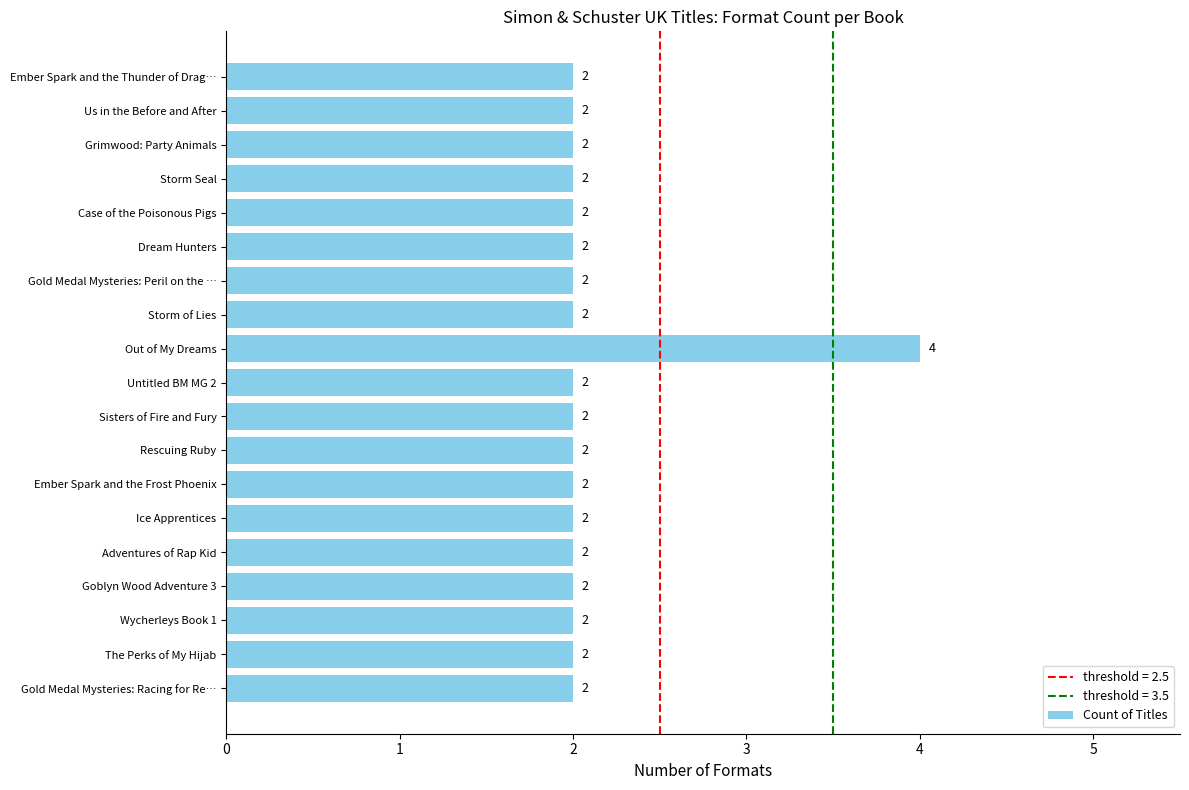

Reading top to bottom, what are all the values shown in this chart?

Ember Spark and the Thunder of Drag…=2	Us in the Before and After=2	Grimwood: Party Animals=2	Storm Seal=2	Case of the Poisonous Pigs=2	Dream Hunters=2	Gold Medal Mysteries: Peril on the …=2	Storm of Lies=2	Out of My Dreams=4	Untitled BM MG 2=2	Sisters of Fire and Fury=2	Rescuing Ruby=2	Ember Spark and the Frost Phoenix=2	Ice Apprentices=2	Adventures of Rap Kid=2	Goblyn Wood Adventure 3=2	Wycherleys Book 1=2	The Perks of My Hijab=2	Gold Medal Mysteries: Racing for Re…=2